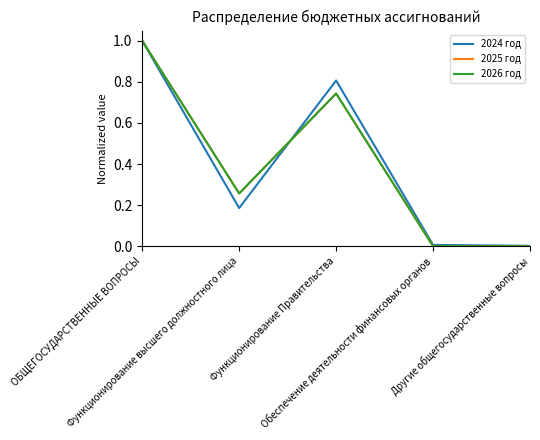

What is the maximum value shown in the chart?

1.0